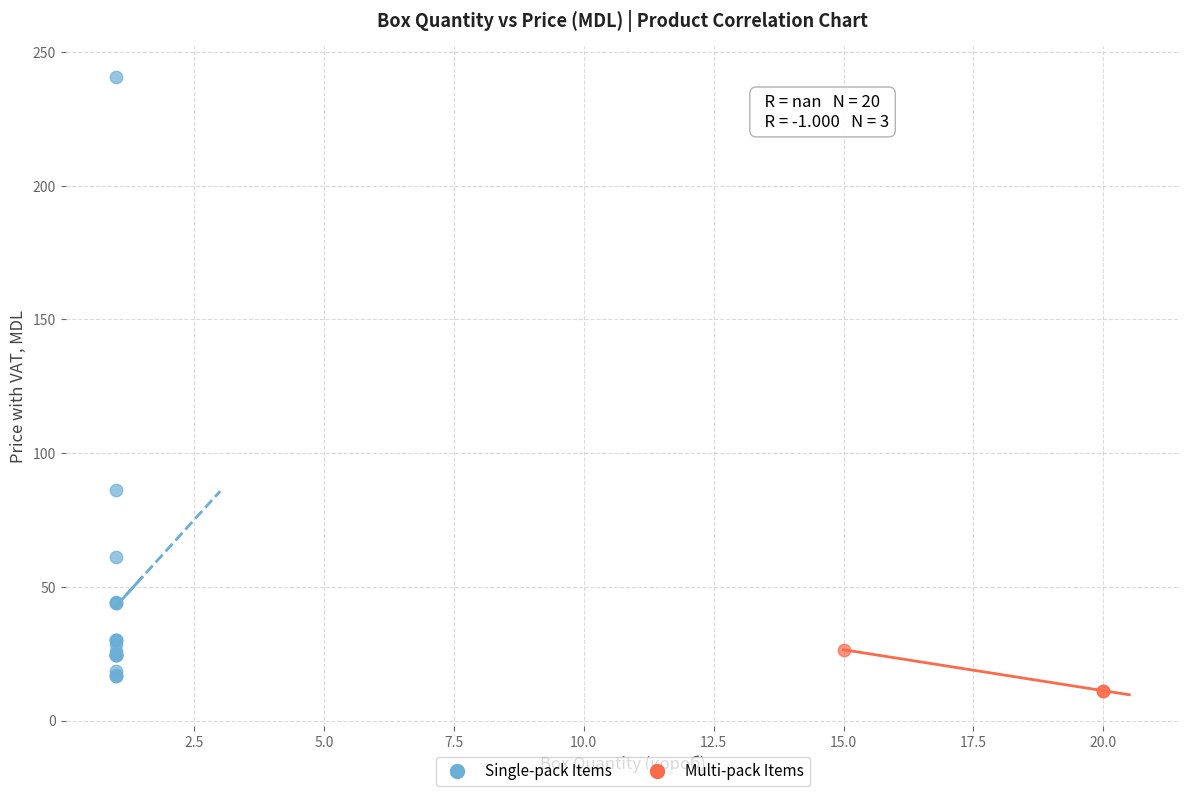

Which series contains the highest Y value?

Single-pack Items